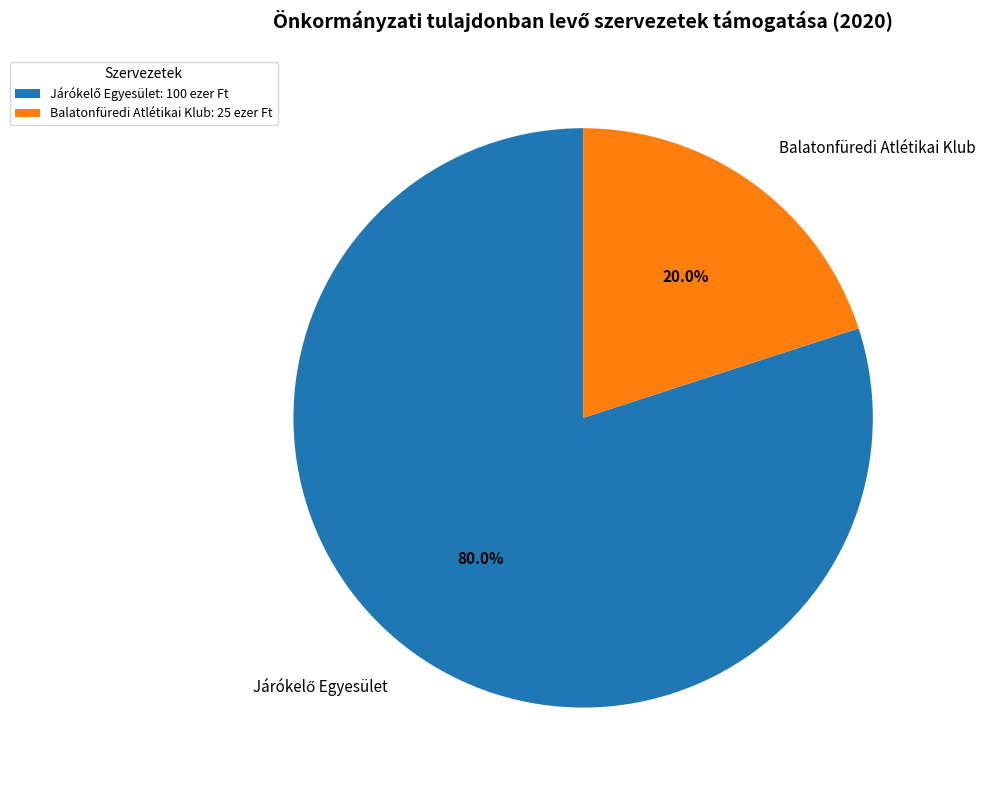

Does Balatonfüredi Atlétikai Klub represent more than half of the total?

No